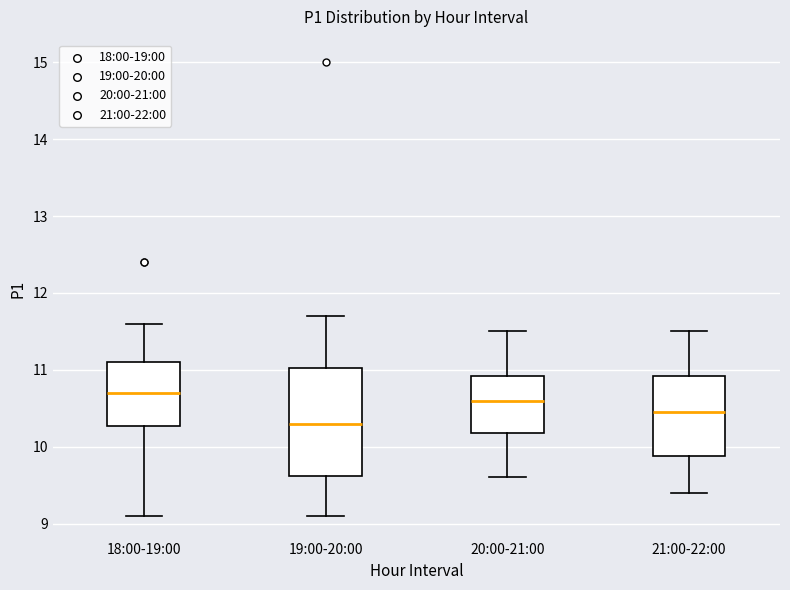

Where does the upper whisker of the box for 19:00-20:00 end on the y-axis? The values are not printed on the chart, so give them approximately, as read against the axis.

11.7